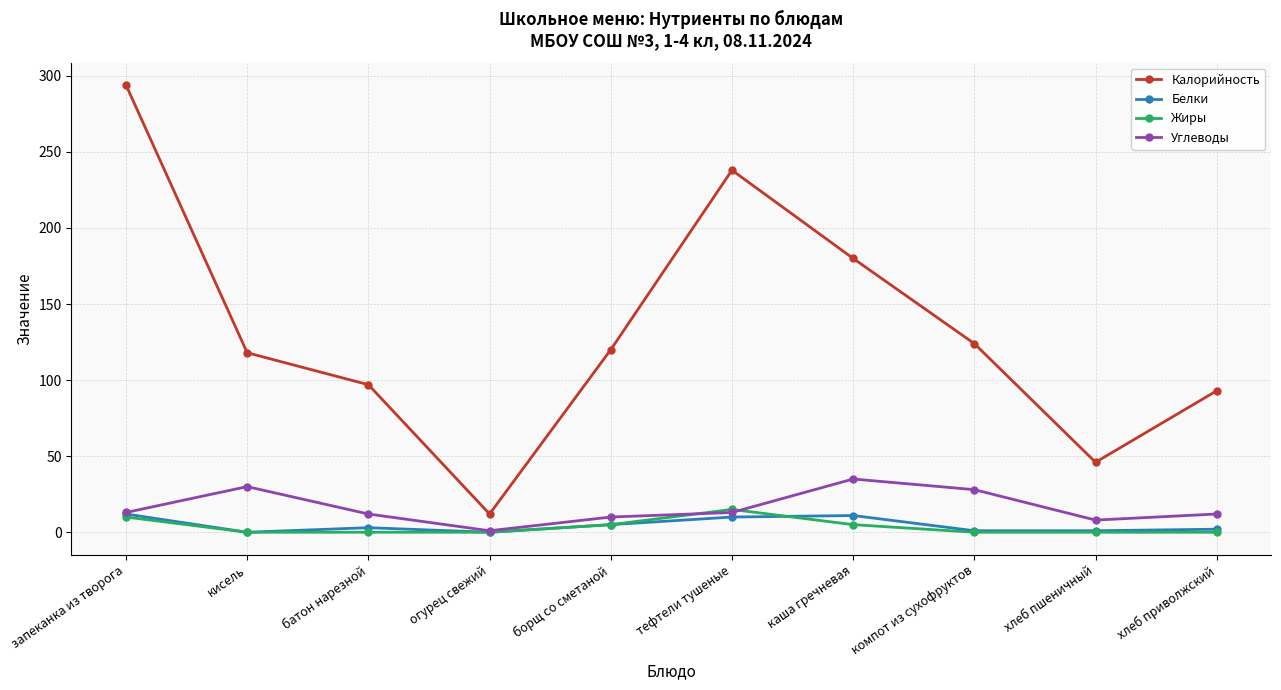

Is this an area chart (filled region under the line)?

No